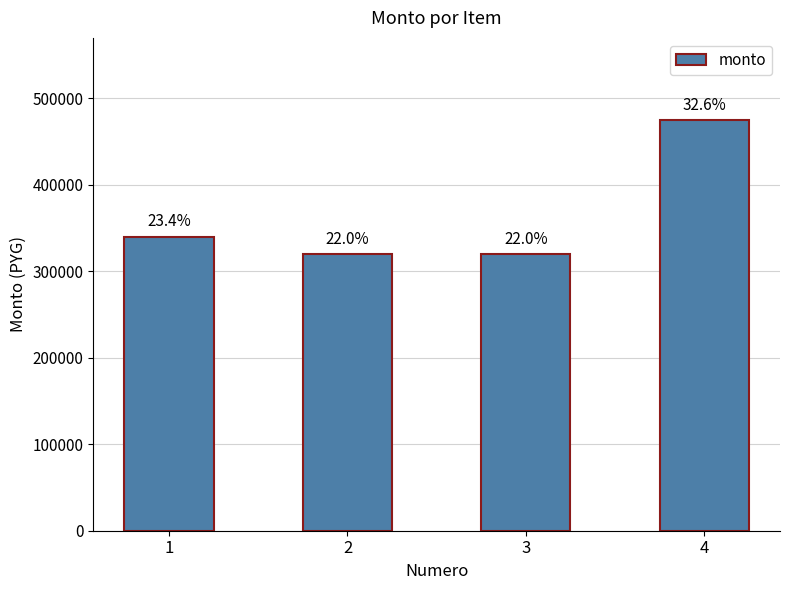

What is the difference between the maximum and minimum values?

155000